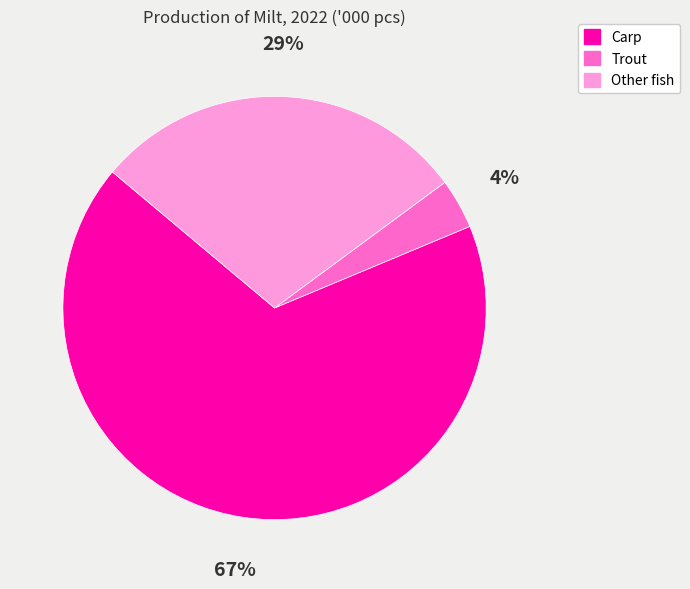

Is the sum of Trout and Other fish greater than half?

No